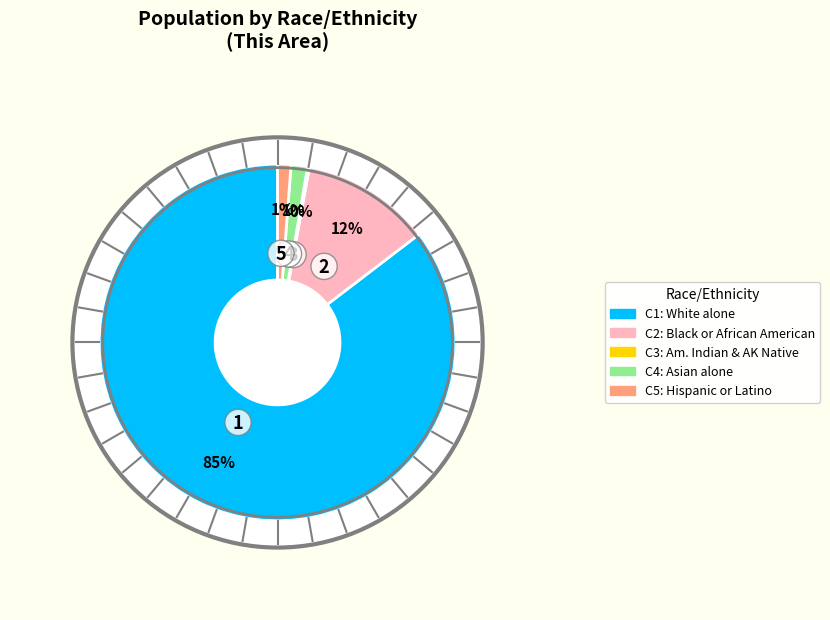

Combined, what portion of the pie is Black or African American alone and White alone?

97.1%